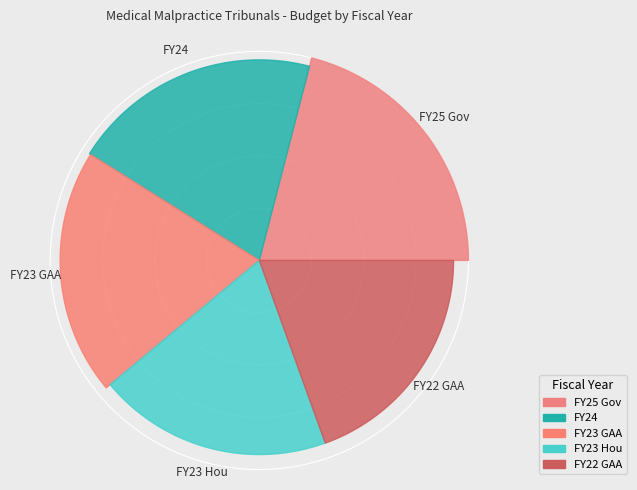

Is FY22 GAA the majority of the pie?

No